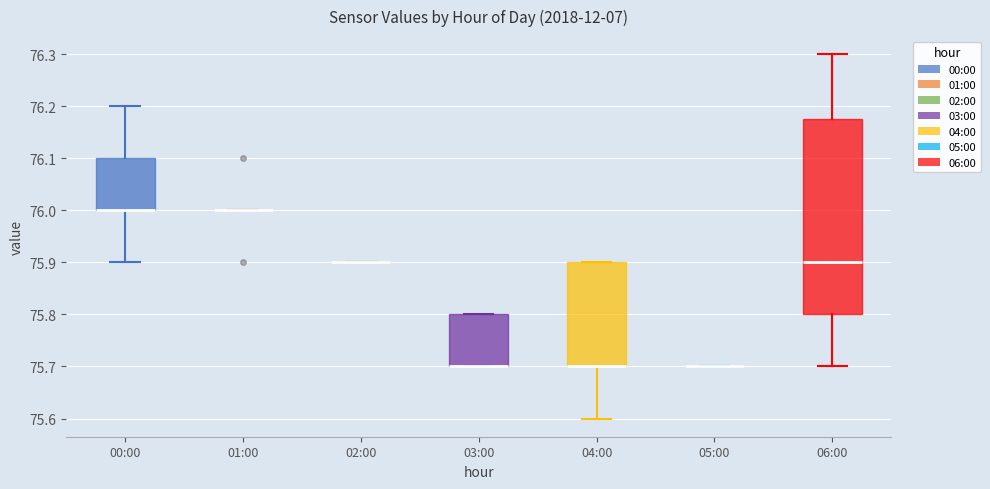

Which box is the tallest, from its lower edge to its upper edge?

06:00